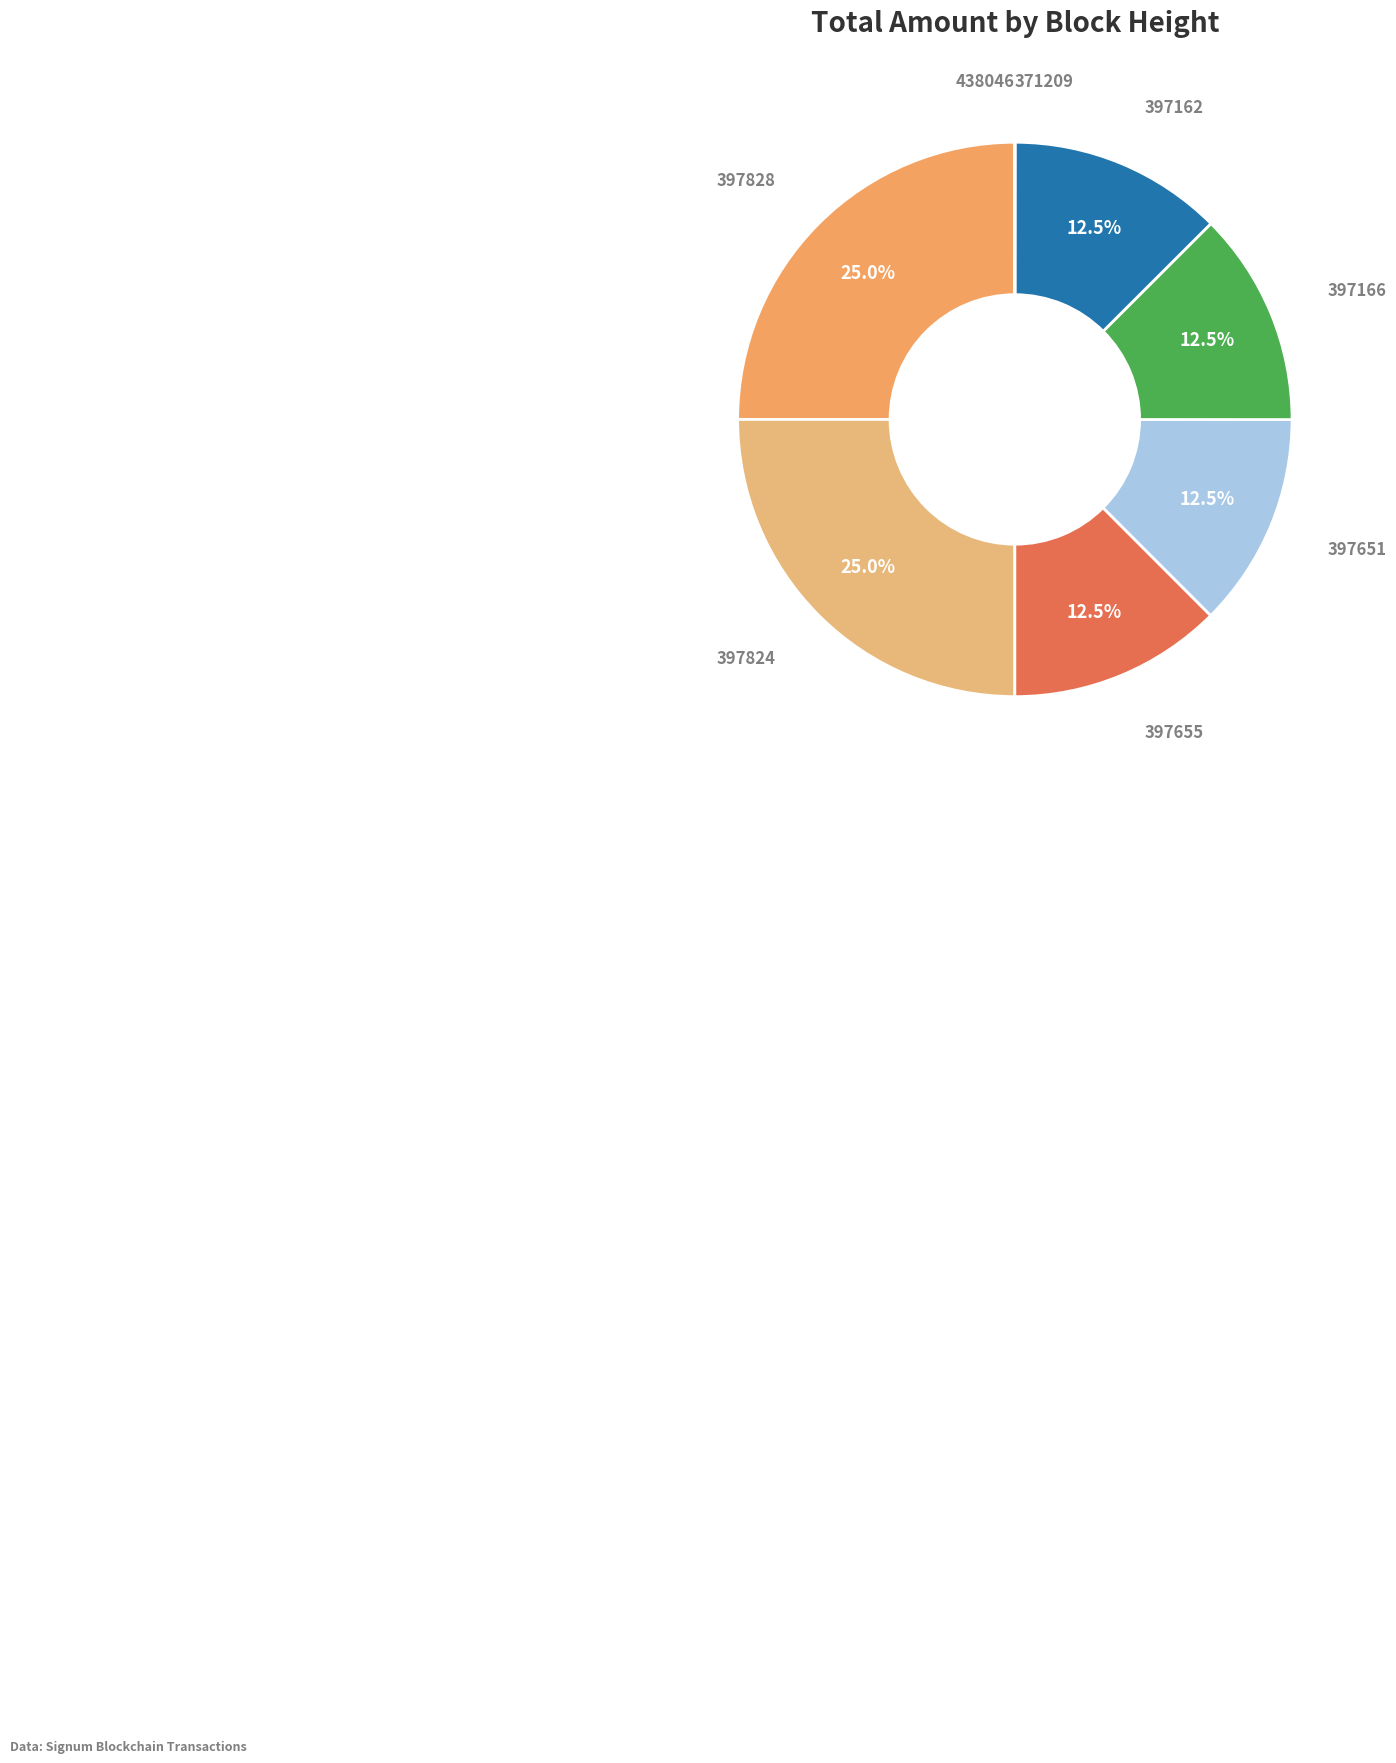

What percentage is NOT represented by 397828?

75.0%